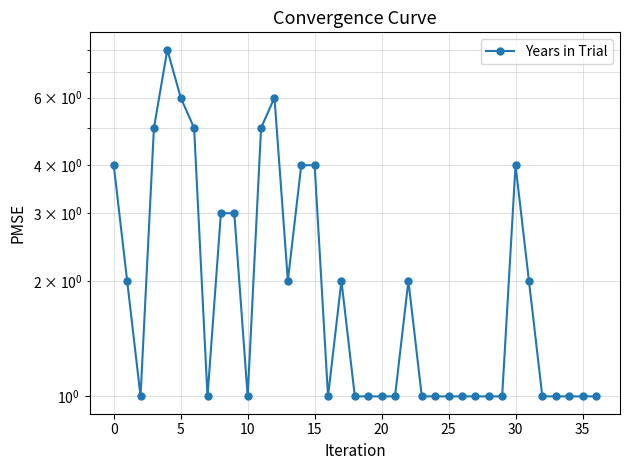

How many interior local peaks (higher than both neighbors) does the data have?

5